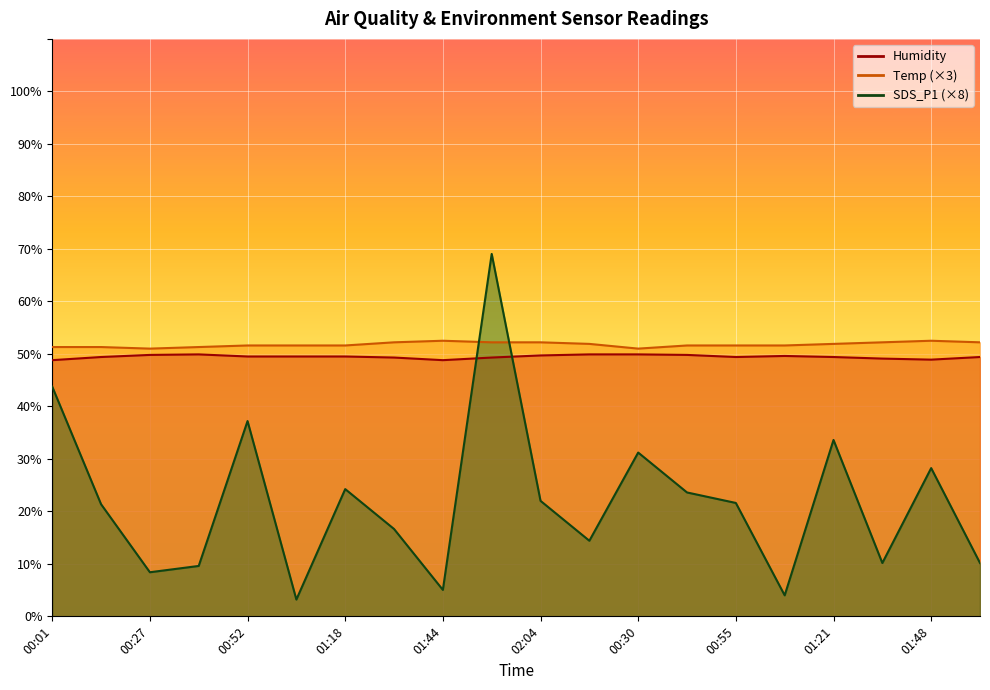

Reading left to right, extract all data points from this chart.

SDS_P1: 43.8	21.4	8.4	9.6	37.2	3.2	24.2	16.6	5.0	69.0	22.0	14.4	31.2	23.6	21.6	4.0	33.6	10.2	28.2	10.2
Humidity: 48.8	49.4	49.8	49.9	49.5	49.5	49.5	49.3	48.8	49.3	49.7	49.9	49.9	49.8	49.4	49.6	49.4	49.1	48.9	49.4
Temp: 51.3	51.3	51.0	51.3	51.6	51.6	51.6	52.2	52.5	52.2	52.2	51.9	51.0	51.6	51.6	51.6	51.9	52.2	52.5	52.2